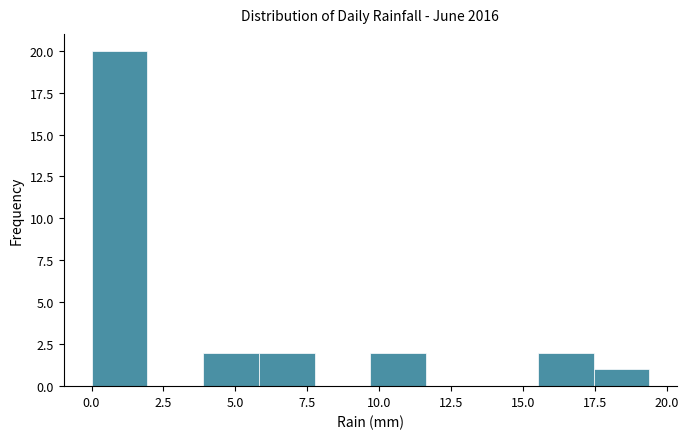

Read against the x-axis, roughly where is the centre of the tallest bar?

1.0